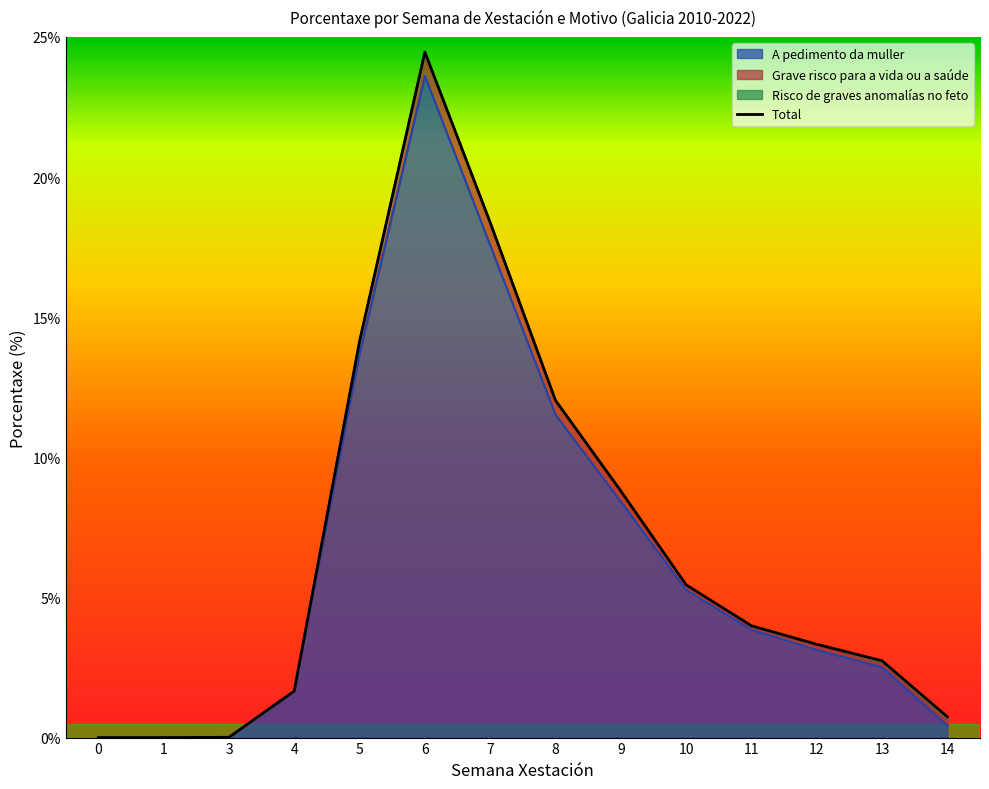

True or false: there are more than 0 points higher than both neighbors.

True